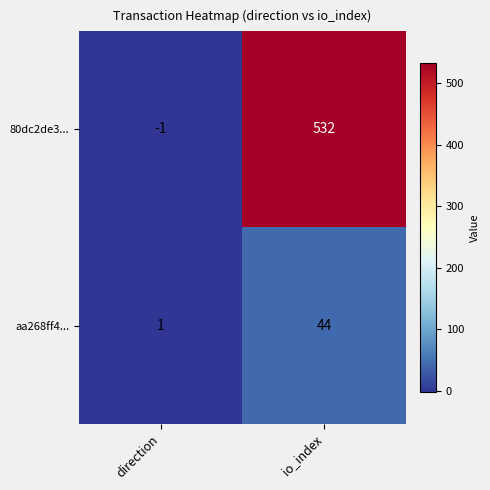

The value of aa268ff4... at io_index is 77. True or false?

False